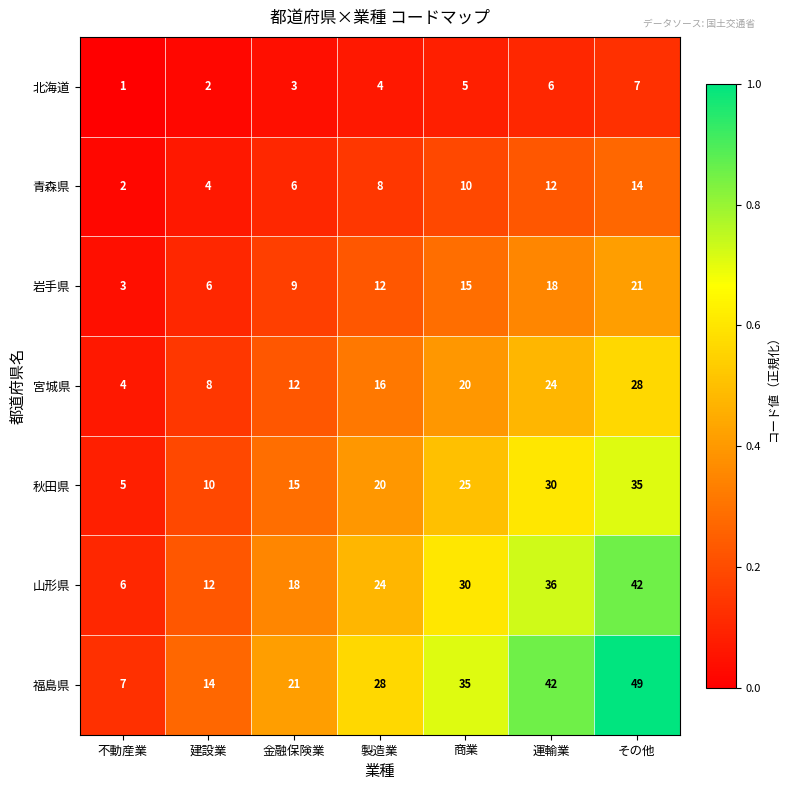

Which series has the largest total across all categories?

福島県